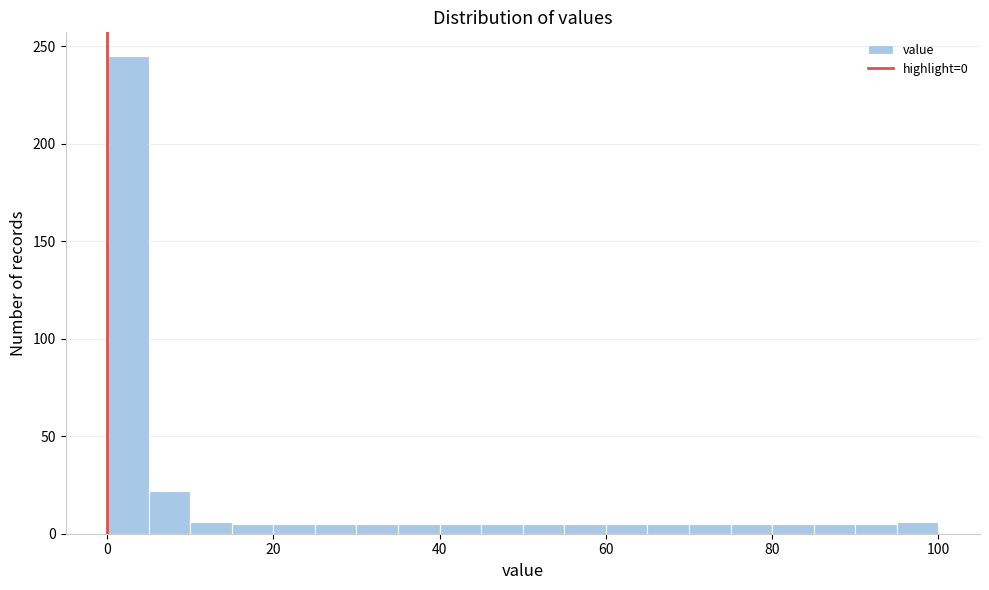

Around what value on the x-axis is the tallest bar? Give the approximate position of its centre, as read against the axis.

2